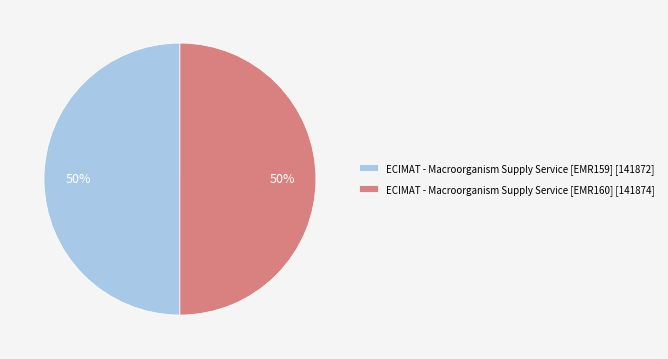

What is the ratio of the value at ECIMAT - Macroorganism Supply Service [EMR160] to the value at ECIMAT - Macroorganism Supply Service [EMR159]?

1.0